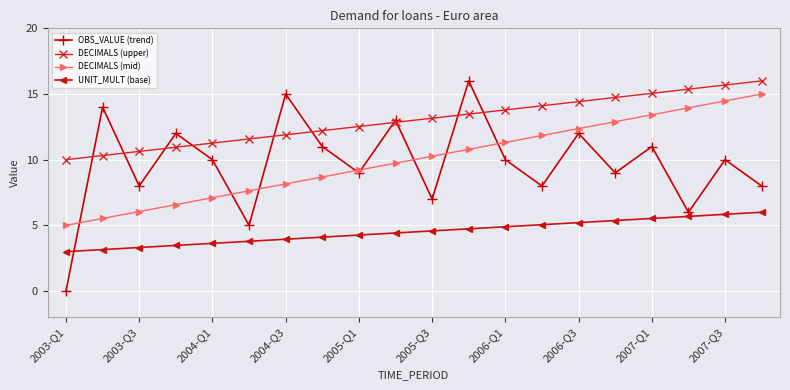

Which series has the widest spread of values?

OBS_VALUE (trend)